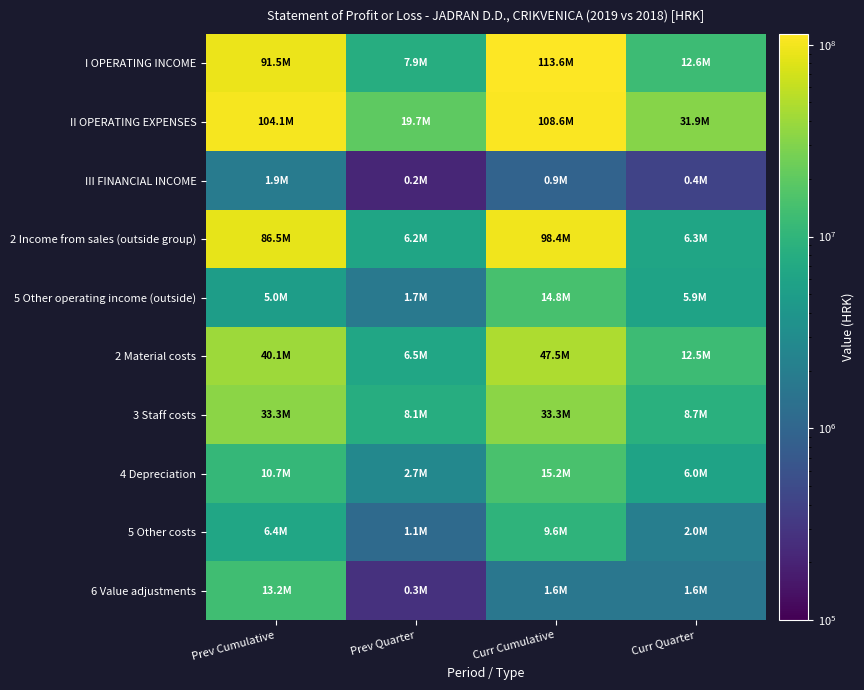

What is the smallest value displayed?

214821